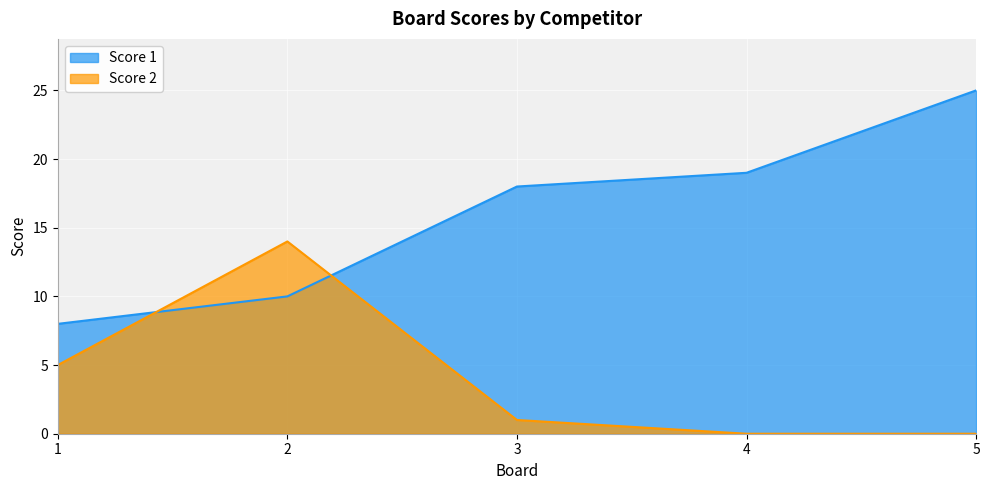

The Score 2 series shows 0 at 4. True or false?

True